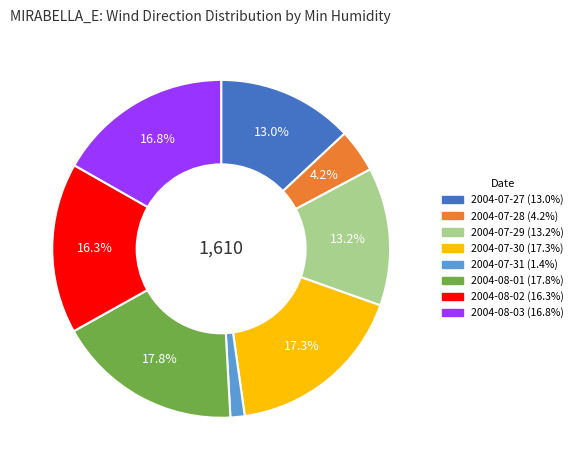

How many slices are in this pie chart?

8